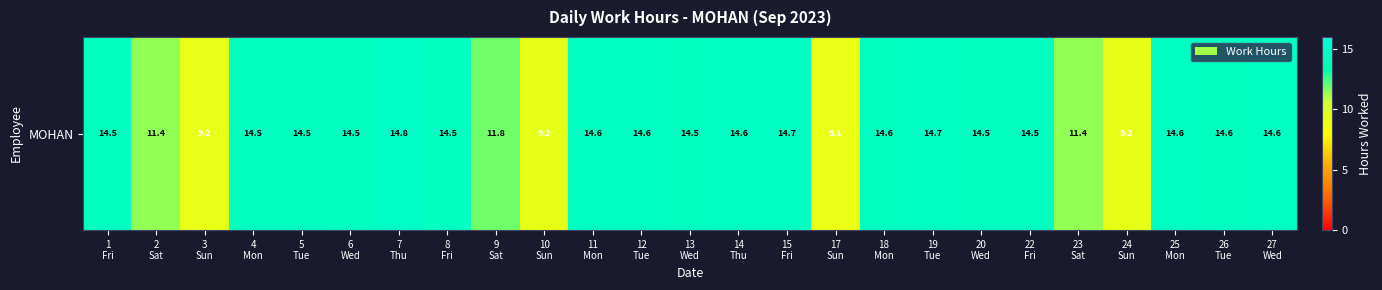

The chart shows a value of 9.9 at 25
Mon. True or false?

False